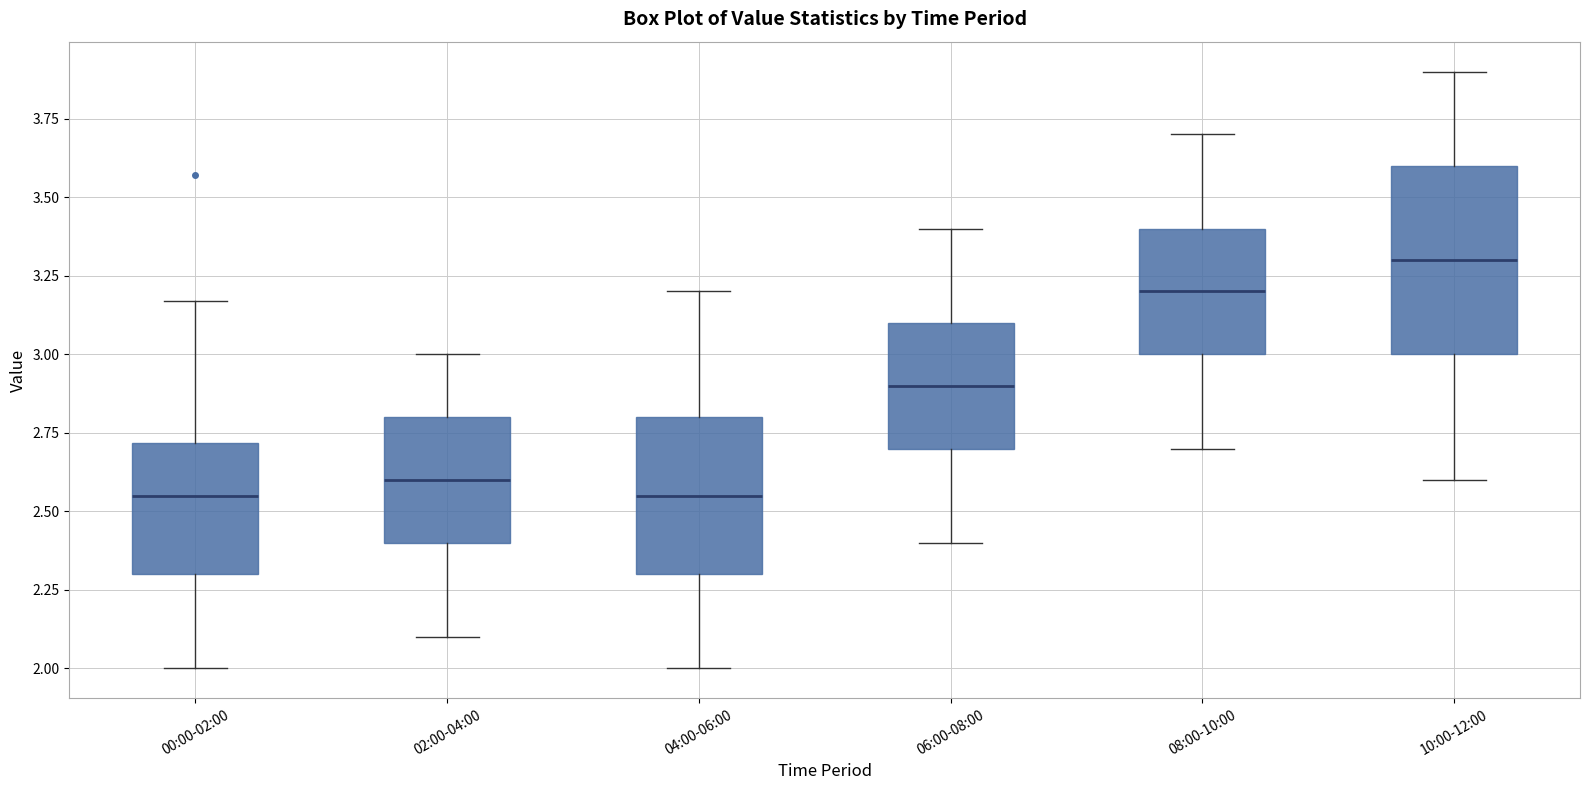

Where does the lower whisker of the box for 08:00-10:00 end on the y-axis? The values are not printed on the chart, so give them approximately, as read against the axis.

2.70